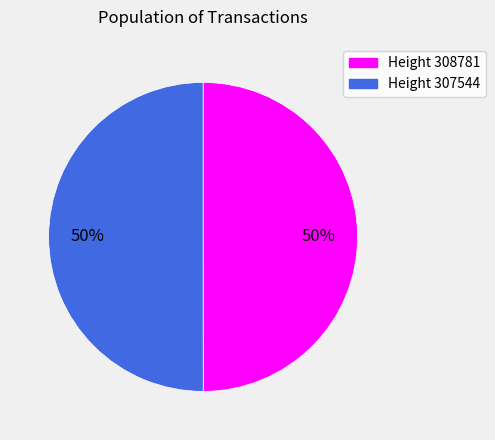

How many slices are in this pie chart?

2